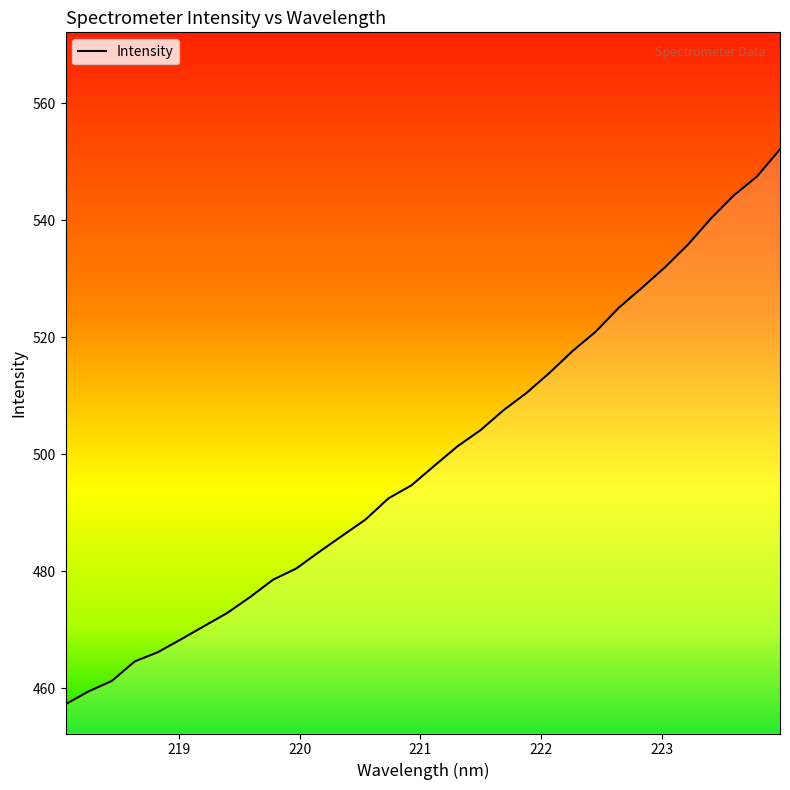

What is the greatest value displayed?

552.1